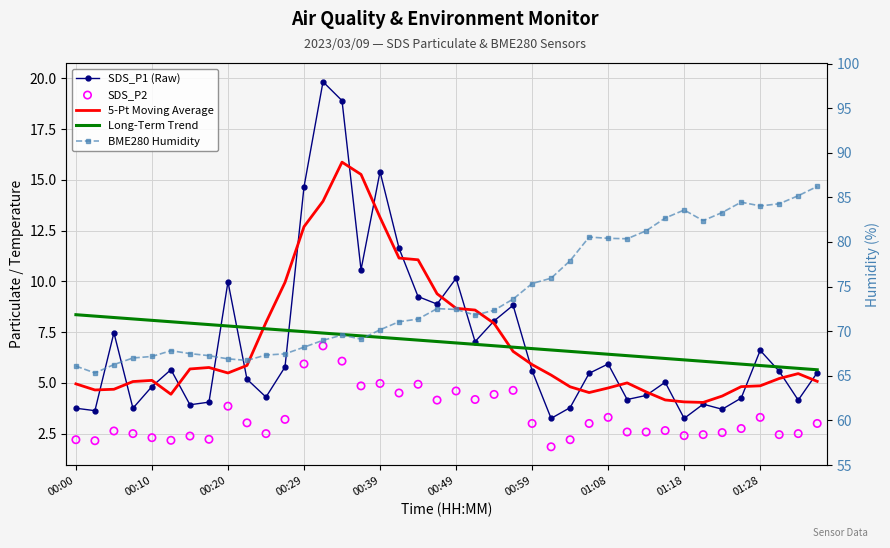

Which series has the widest spread of Y values?

BME280 Humidity